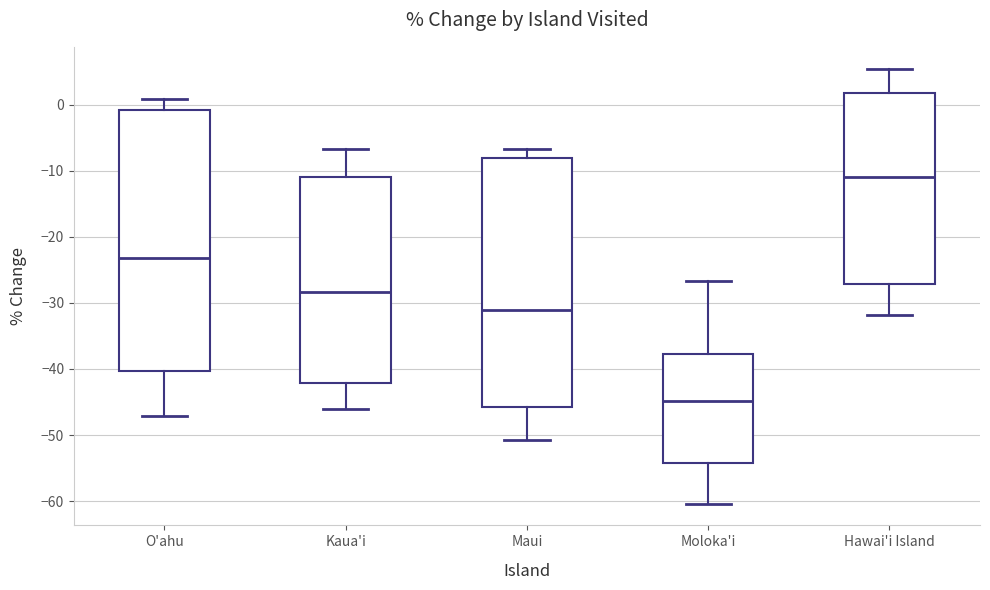

Which box's median line is the highest?

Hawai'i Island